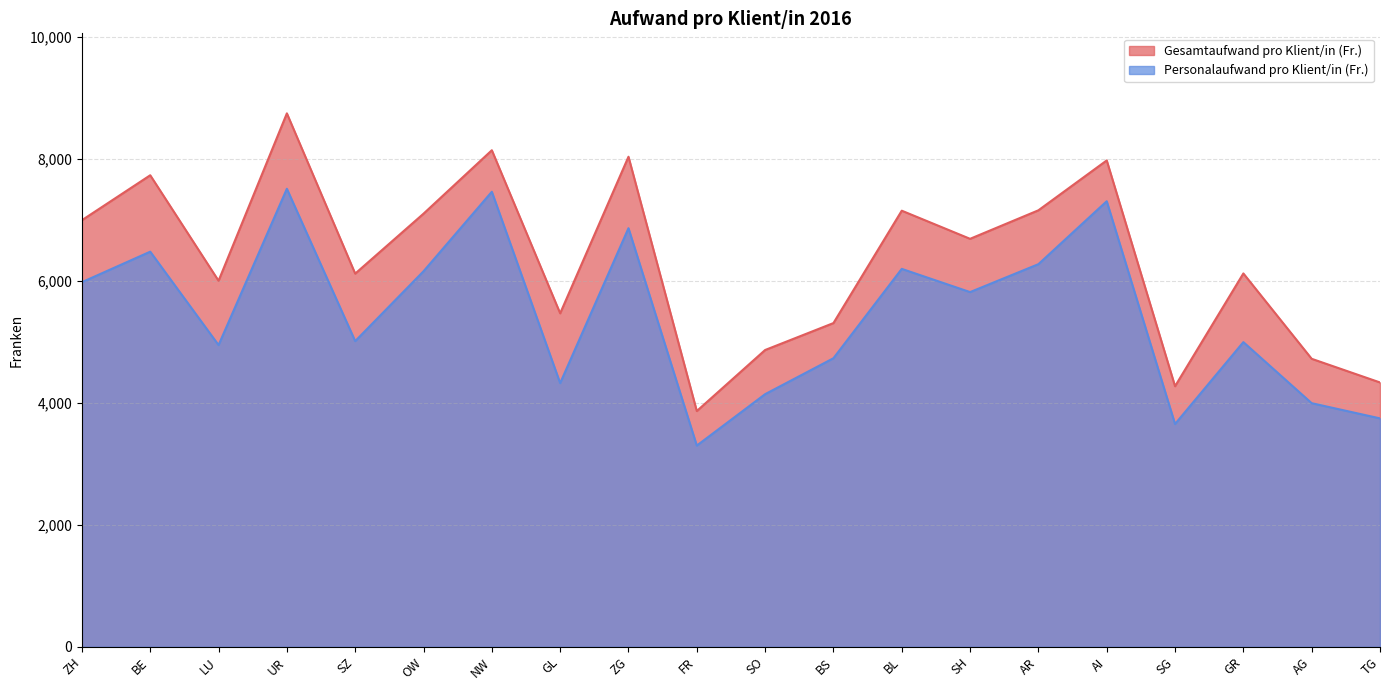

How many values in the Personalaufwand pro Klient/in (Fr.) series exceed 5814?

10